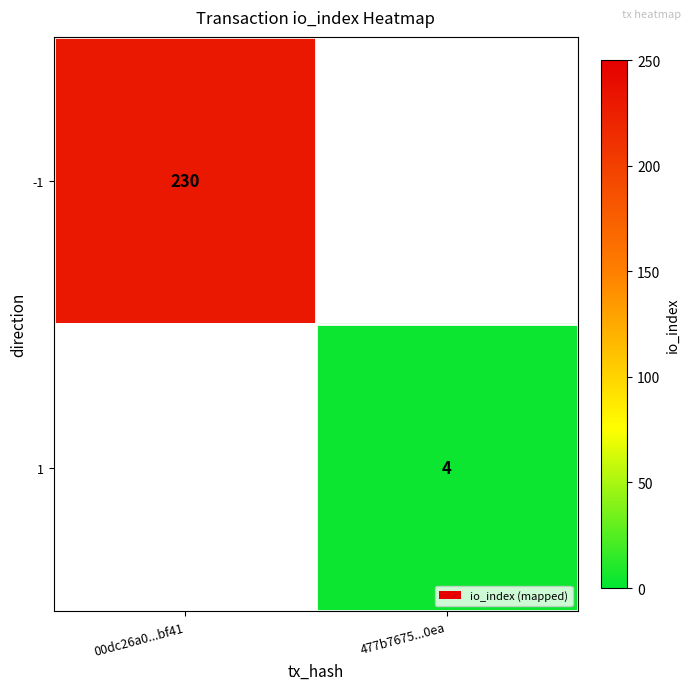

How many series are shown in this chart?

2